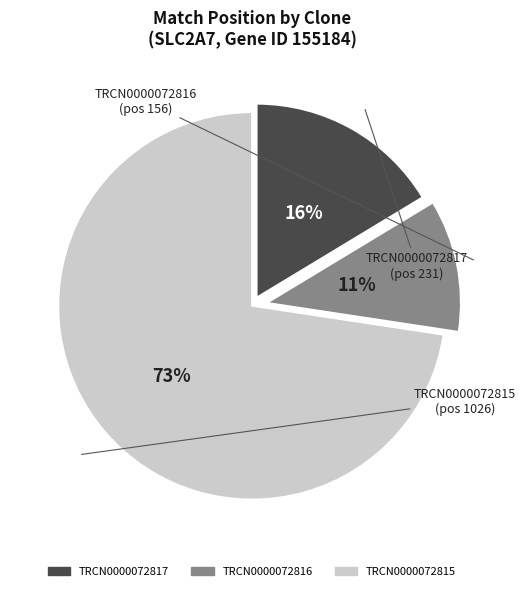

To the nearest percent, what is the average slice percentage?

33%